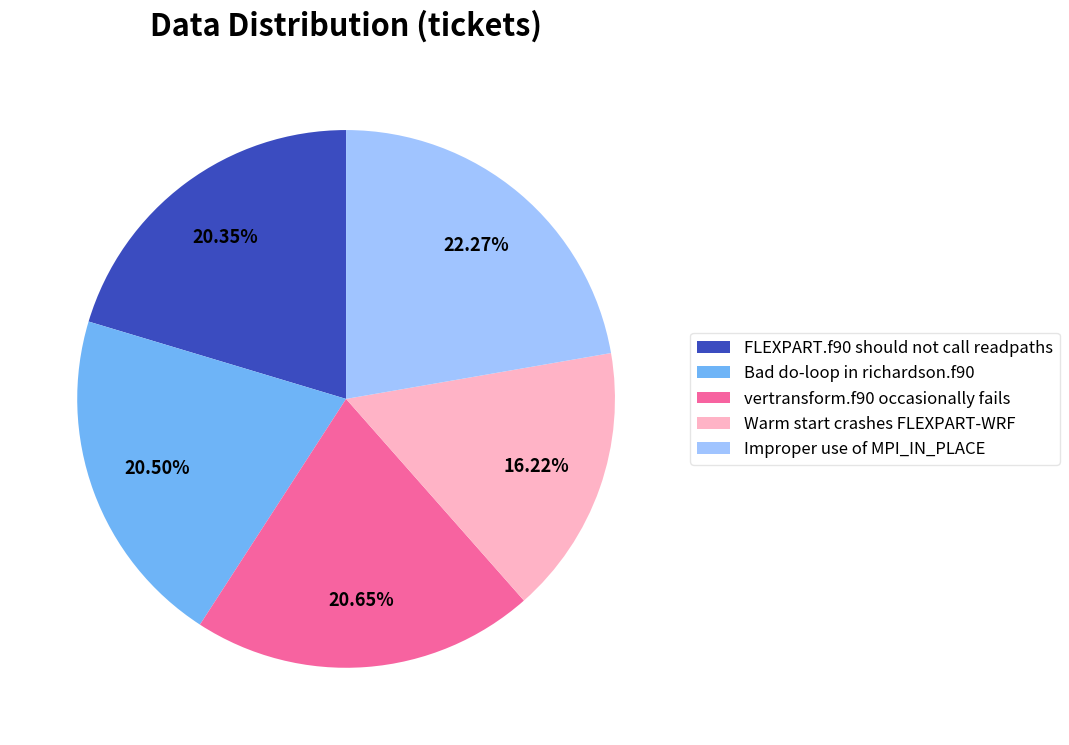

Count the number of slices in the pie.

5